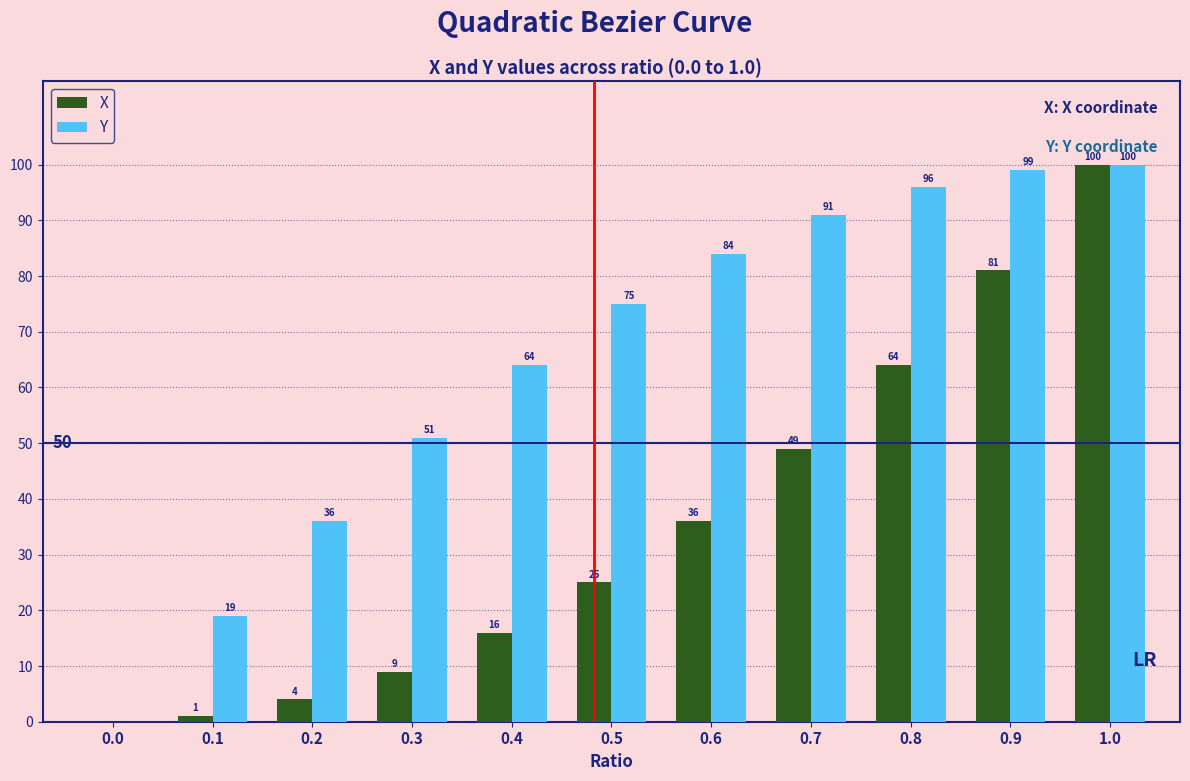

Reading right to left, extract all data points from this chart.

X: 1.0=100	0.9=81	0.8=64	0.7=49	0.6=36	0.5=25	0.4=16	0.3=9	0.2=4	0.1=1	0.0=0
Y: 1.0=100	0.9=99	0.8=96	0.7=91	0.6=84	0.5=75	0.4=64	0.3=51	0.2=36	0.1=19	0.0=0